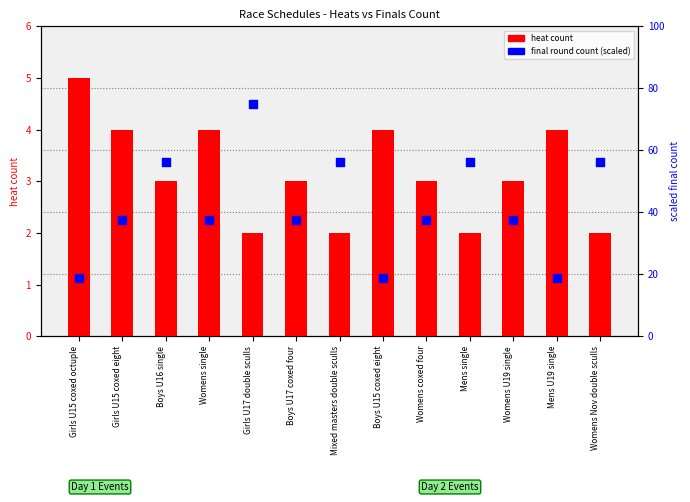

At which category is the sum across all series the highest?

Girls U17 double sculls